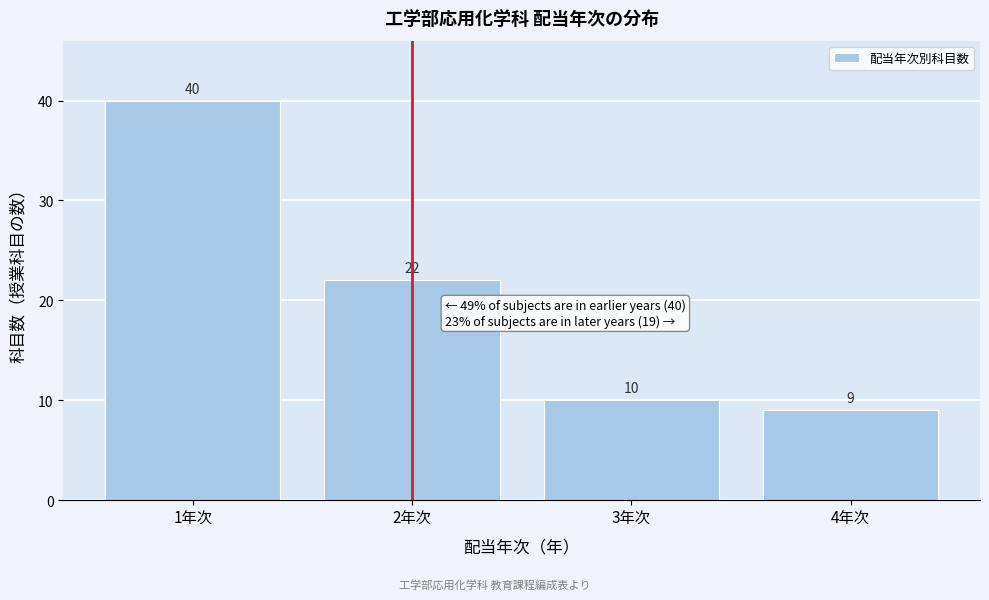

Reading left to right, list all the values displayed in this chart.

40	22	10	9